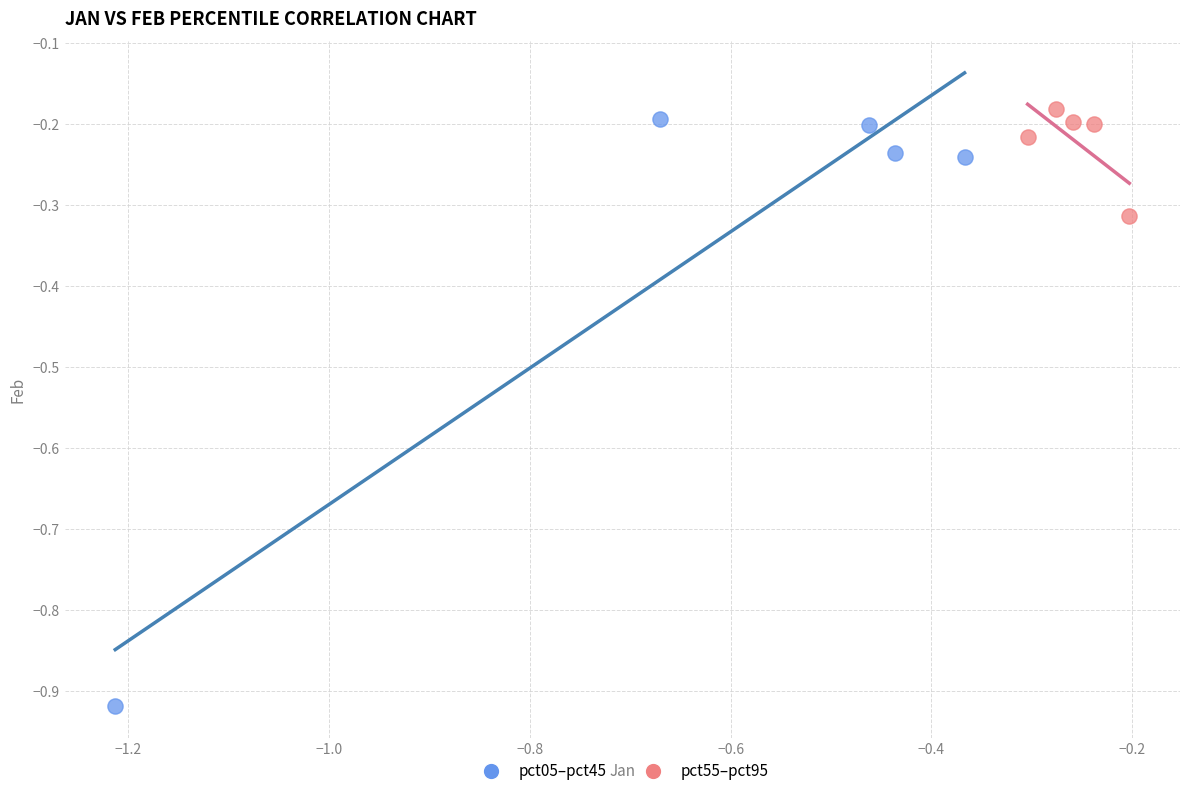

Which series has the widest spread of Y values?

pct05–pct45